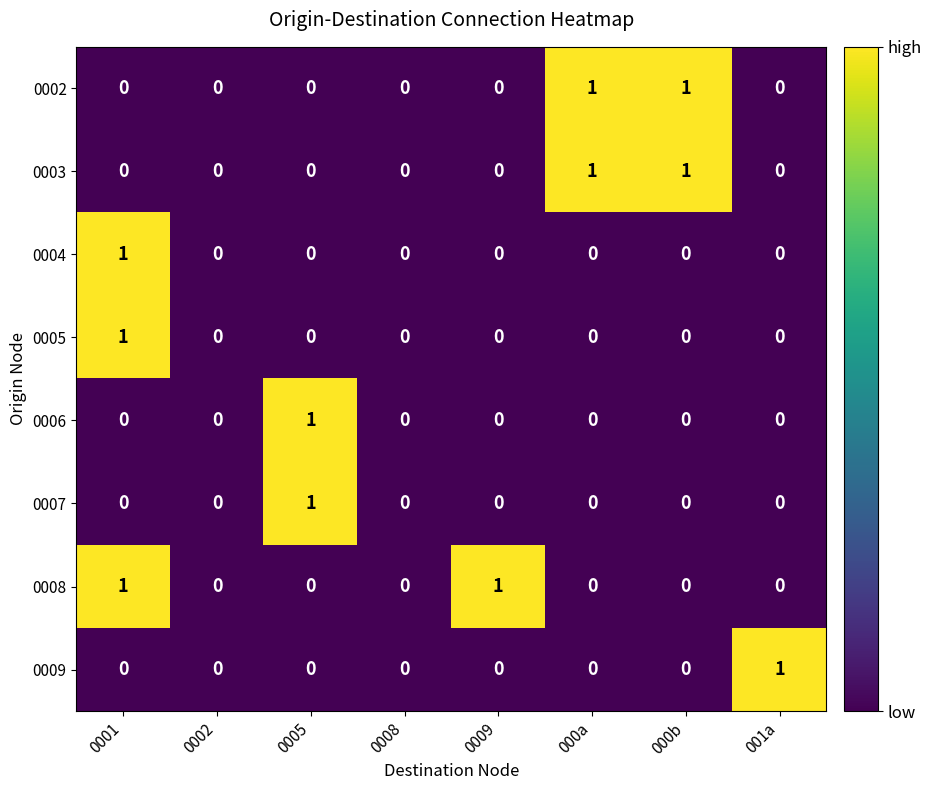

What is the total value across all series at 000b?

2